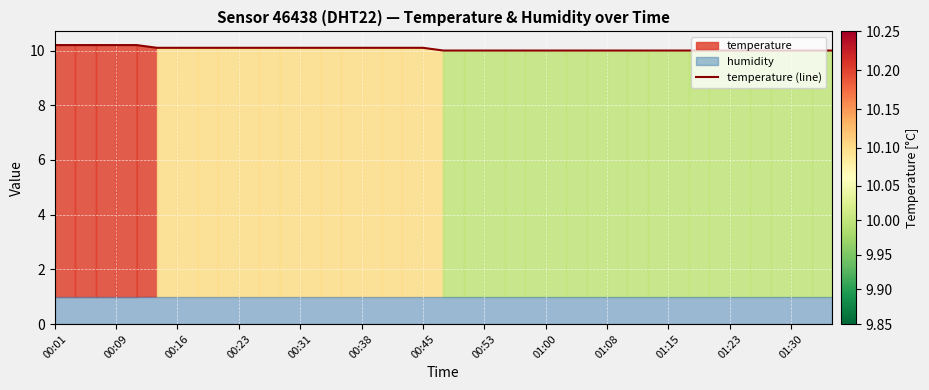

What is the highest value of the temperature (line) series?

10.2